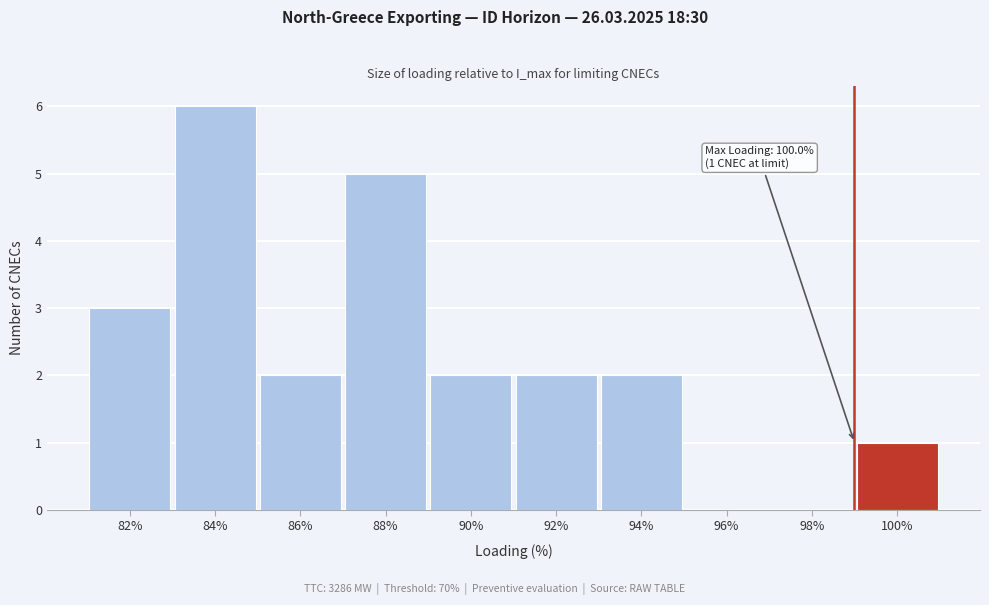

Reading right to left, extract all data points from this chart.

100%=1	98%=0	96%=0	94%=2	92%=2	90%=2	88%=5	86%=2	84%=6	82%=3